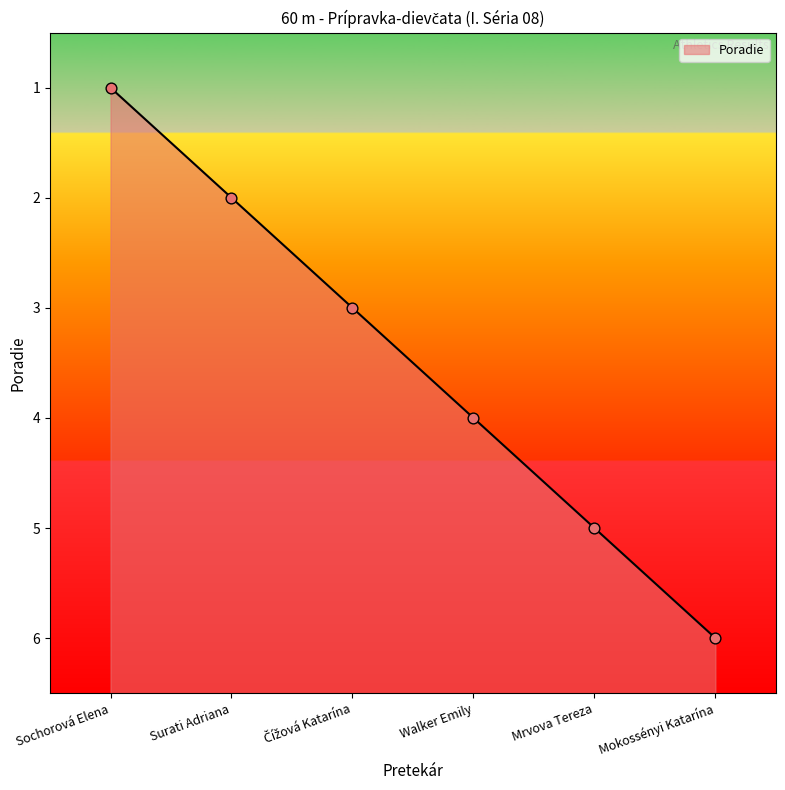

Approximately how many times larger is the value at Surati Adriana compared to Mrvova Tereza?

0.4